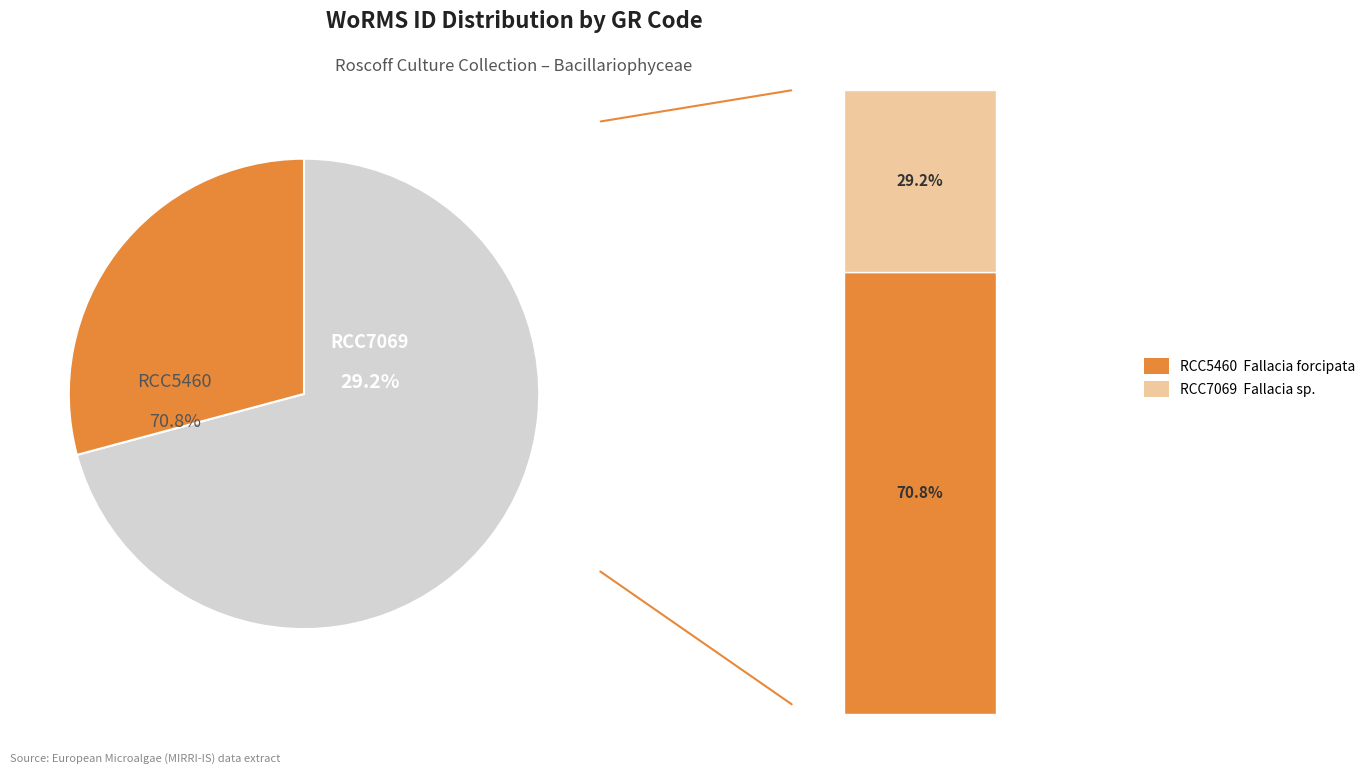

To the nearest percent, what portion does RCC5460 represent?

71%